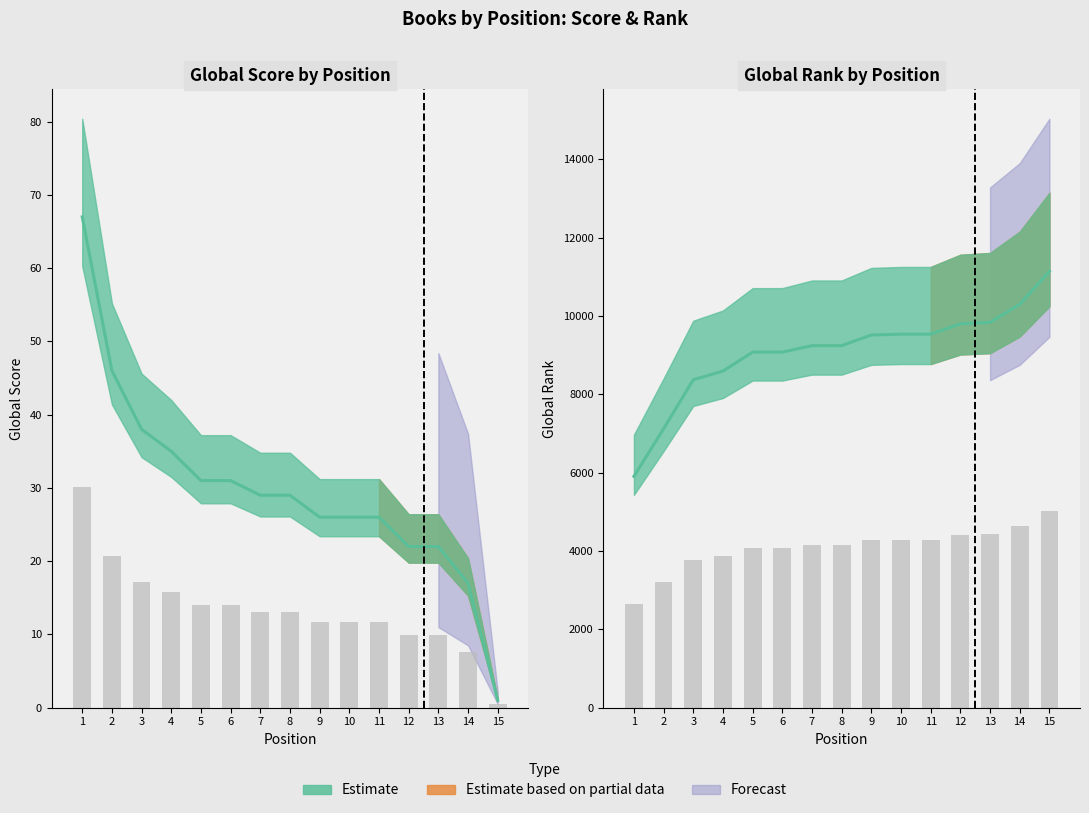

Where is Global Score nearest to the value 34?

4